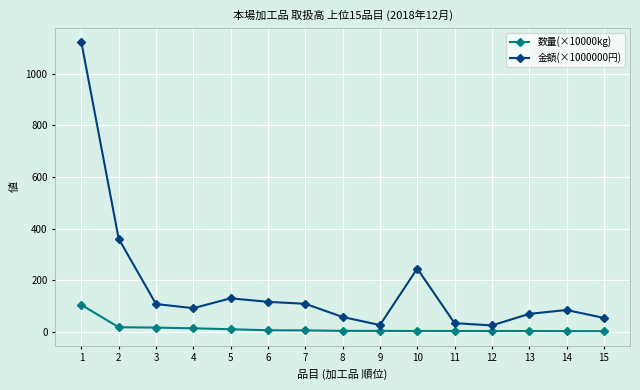

How many lines are shown in the chart?

2